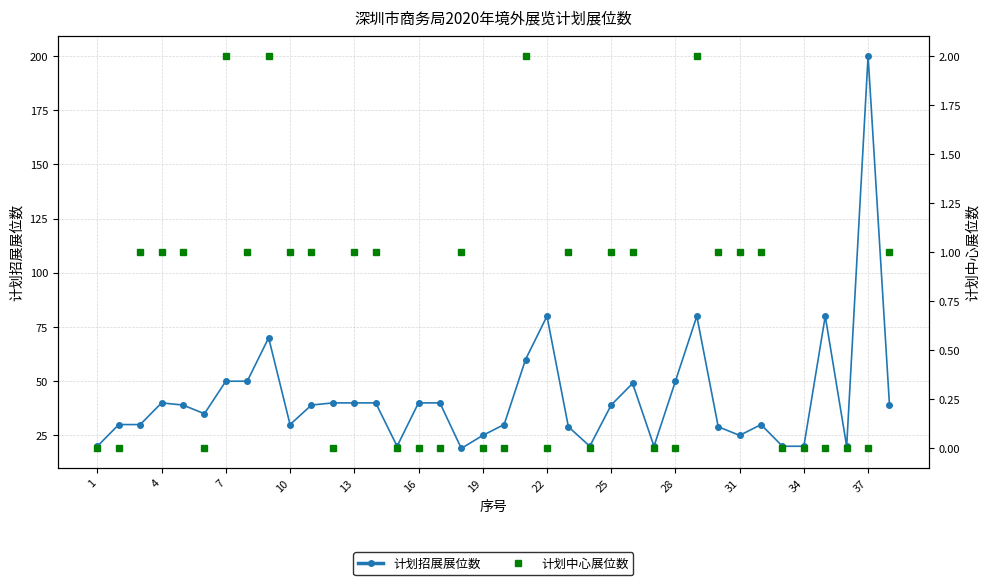

True or false: 计划招展展位数 and 计划中心展位数 cross at least once.

False